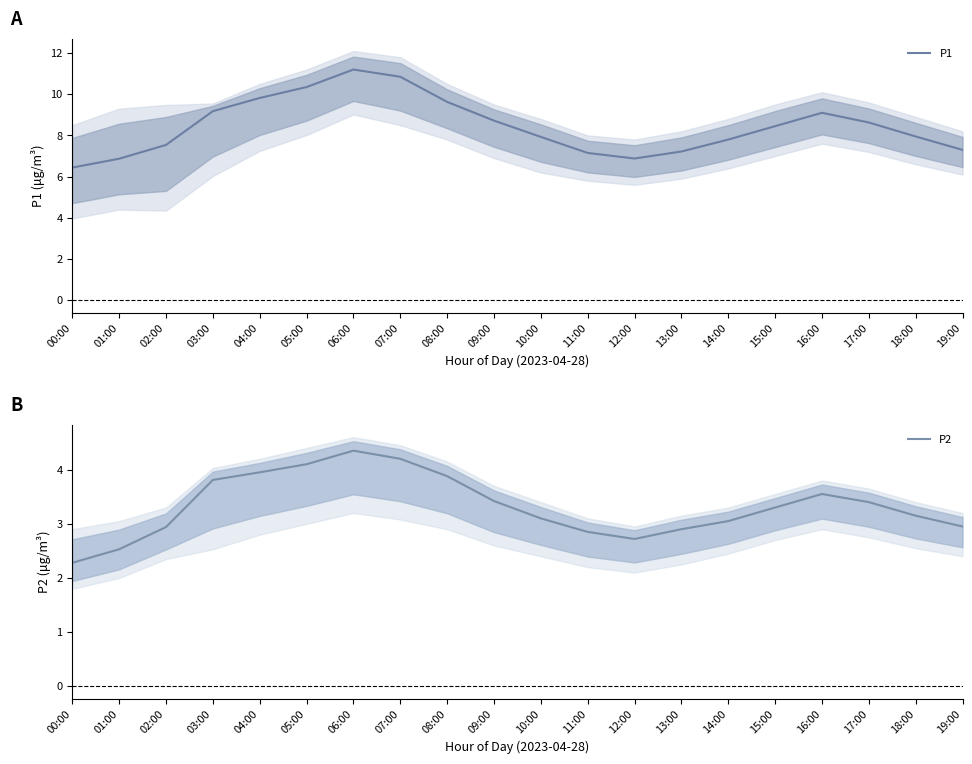

Reading left to right, what are all the values shown in this chart?

P1: 00:00=6.4	01:00=6.9	02:00=7.5	03:00=9.2	04:00=9.8	05:00=10.3	06:00=11.2	07:00=10.8	08:00=9.6	09:00=8.7	10:00=7.9	11:00=7.2	12:00=6.9	13:00=7.2	14:00=7.8	15:00=8.4	16:00=9.1	17:00=8.6	18:00=8.0	19:00=7.3
P2: 00:00=2.3	01:00=2.5	02:00=2.9	03:00=3.8	04:00=4.0	05:00=4.1	06:00=4.3	07:00=4.2	08:00=3.9	09:00=3.4	10:00=3.1	11:00=2.9	12:00=2.7	13:00=2.9	14:00=3.0	15:00=3.3	16:00=3.5	17:00=3.4	18:00=3.1	19:00=3.0